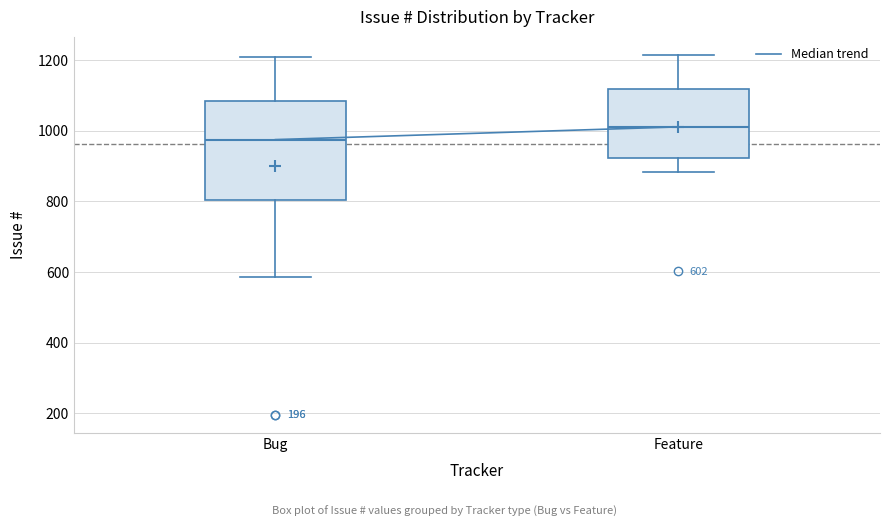

Which box is the tallest, from its lower edge to its upper edge?

Bug